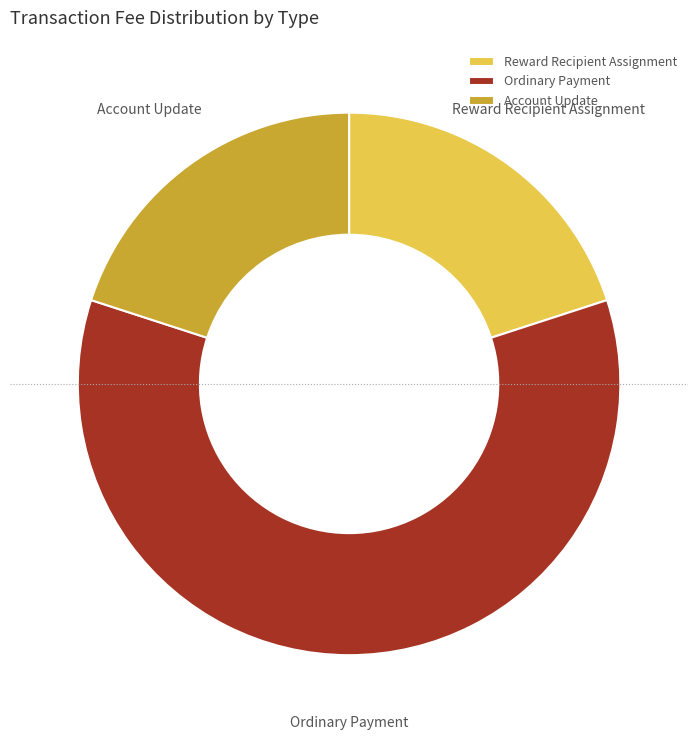

Approximately how many times larger is the value at Account Update compared to Reward Recipient Assignment?

1.0